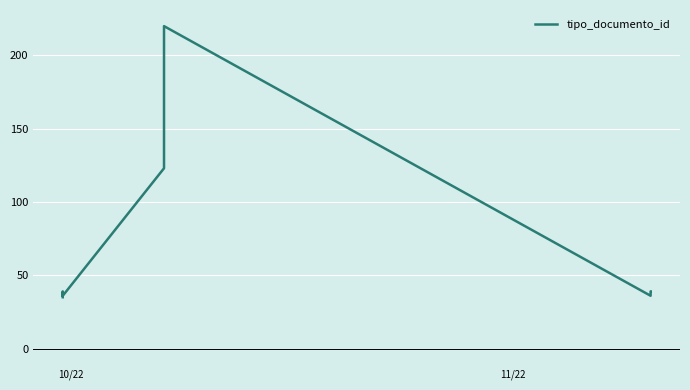

How many lines are shown in the chart?

1